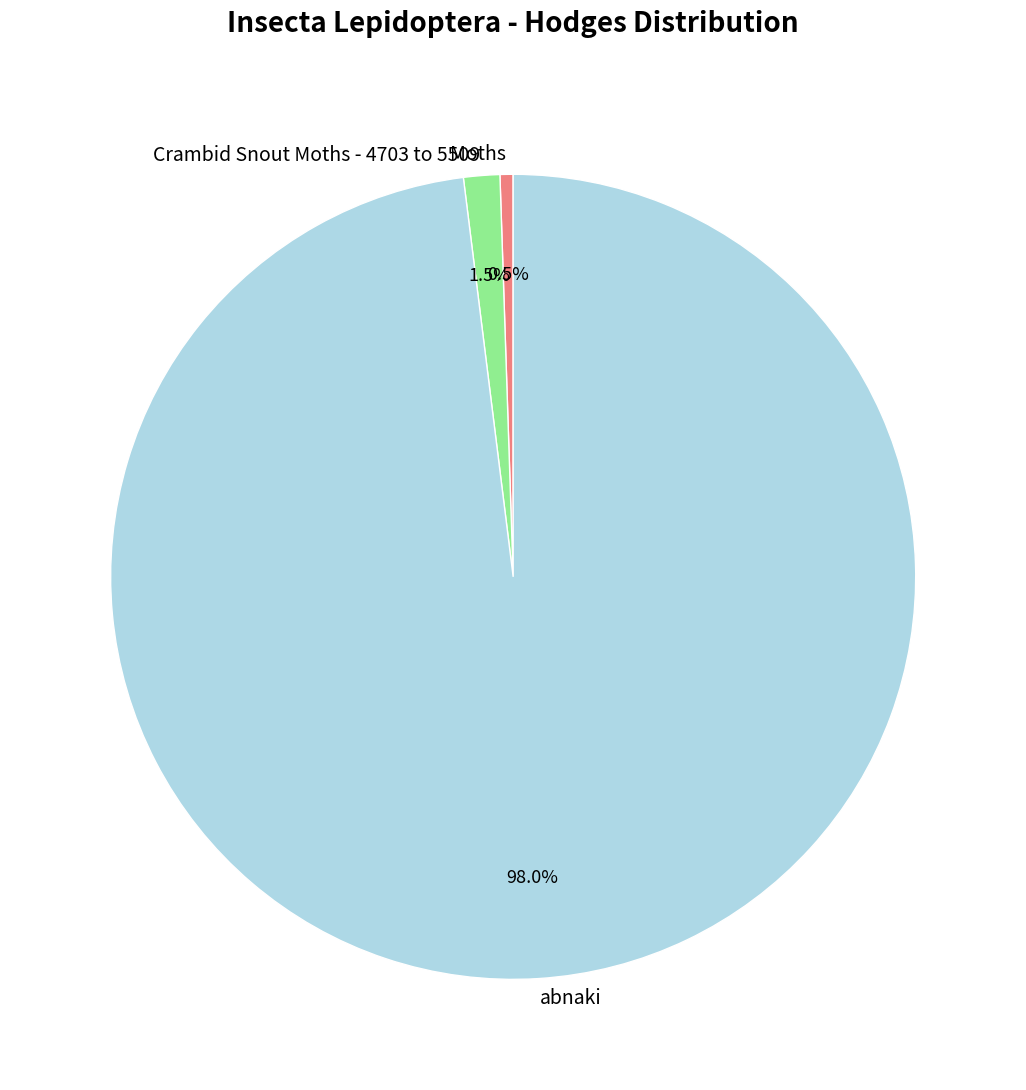

Rank the categories by value from highest to lowest.

abnaki, Crambid Snout Moths - 4703 to 5509, Moths